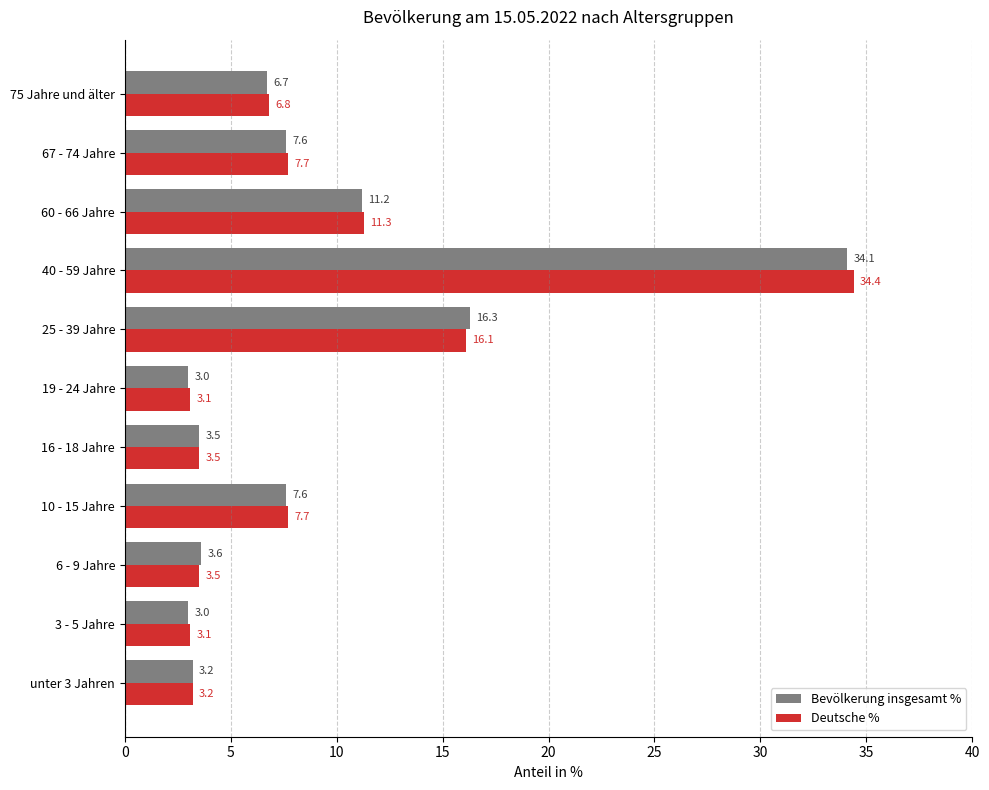

At which category is the sum across all series the highest?

40 - 59 Jahre